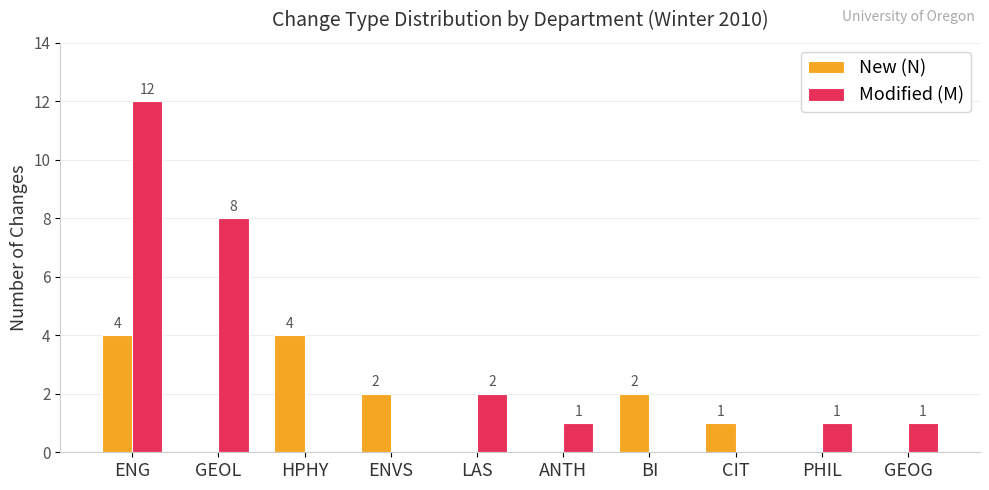

At which label is Modified (M) closest to 6?

GEOL